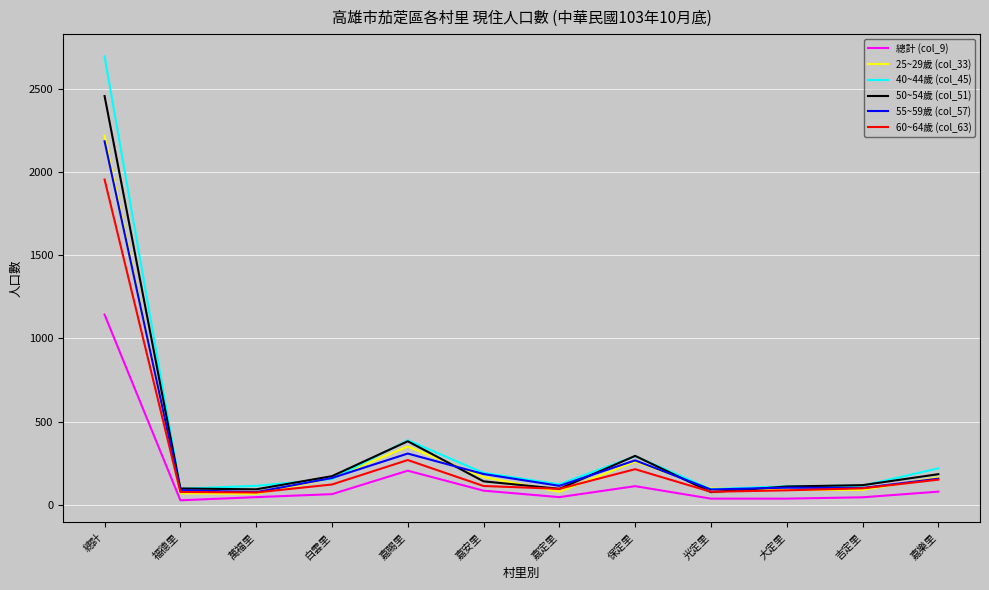

Is the value of 總計 (col_9) at 保定里 greater than the value of 40~44歲 (col_45) at 嘉安里?

No